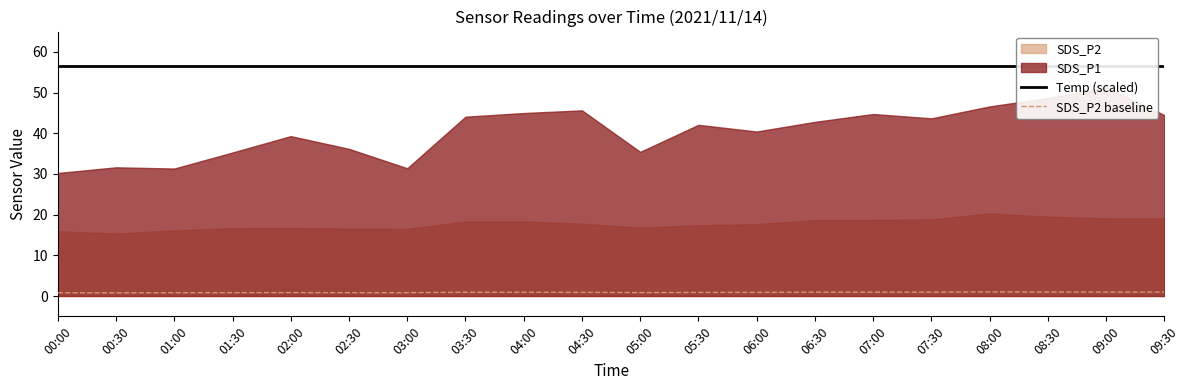

Which category has the highest value in the Temp (scaled) series?

00:00